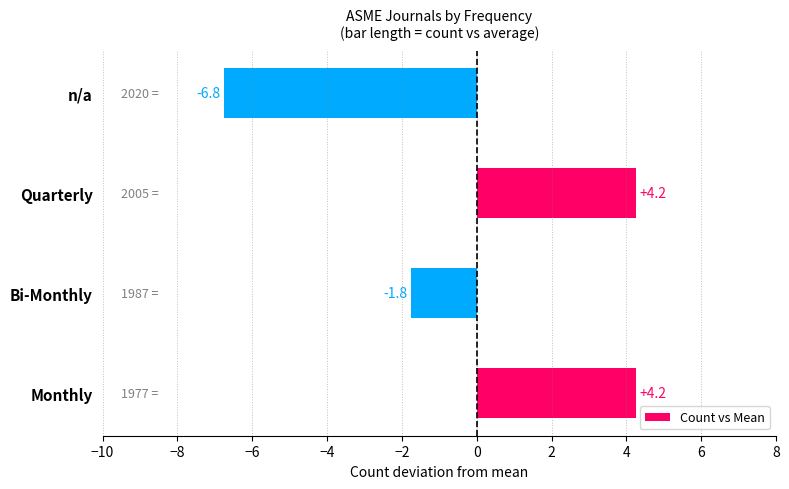

What is the difference between the values at Monthly and Bi-Monthly?

6.0